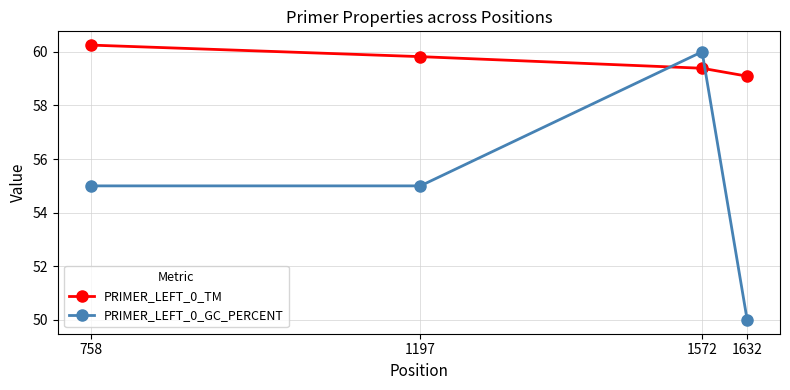

At 1197, list the series in order from largest to smallest.

PRIMER_LEFT_0_TM, PRIMER_LEFT_0_GC_PERCENT